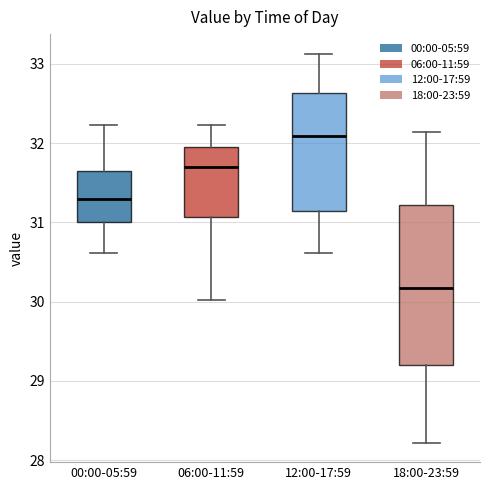

Reading left to right, read every box against the y-axis: the position of its median line, the range the box covers, and the ends of its whiskers. The values are not printed on the chart, so give them approximately, as read against the axis.

00:00-05:59: median 31.3, box 31.0 to 31.7, whiskers 30.6 to 32.2
06:00-11:59: median 31.7, box 31.1 to 32.0, whiskers 30.0 to 32.2
12:00-17:59: median 32.1, box 31.1 to 32.6, whiskers 30.6 to 33.1
18:00-23:59: median 30.2, box 29.2 to 31.2, whiskers 28.2 to 32.1